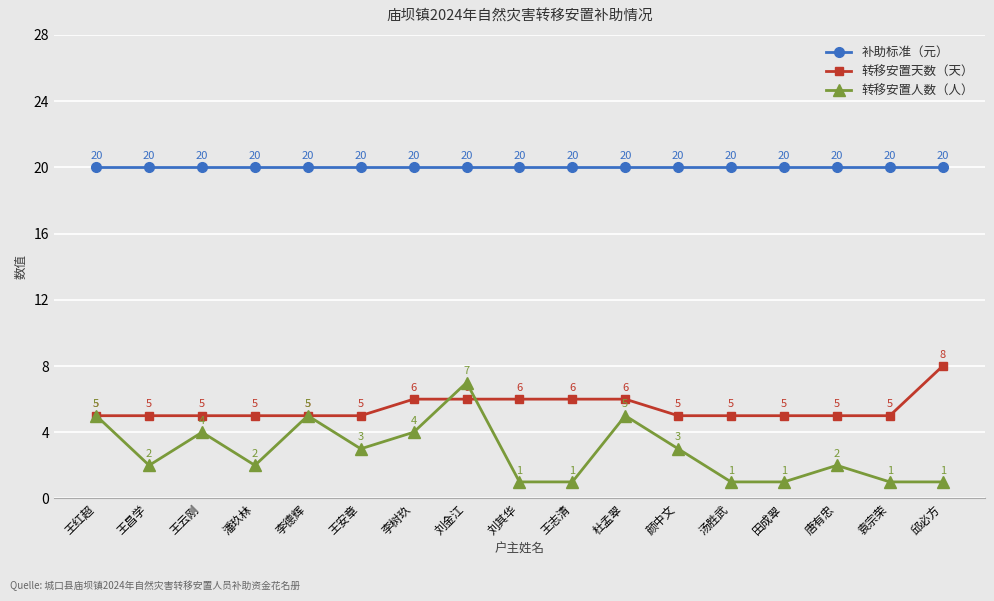

How many lines are shown in the chart?

3